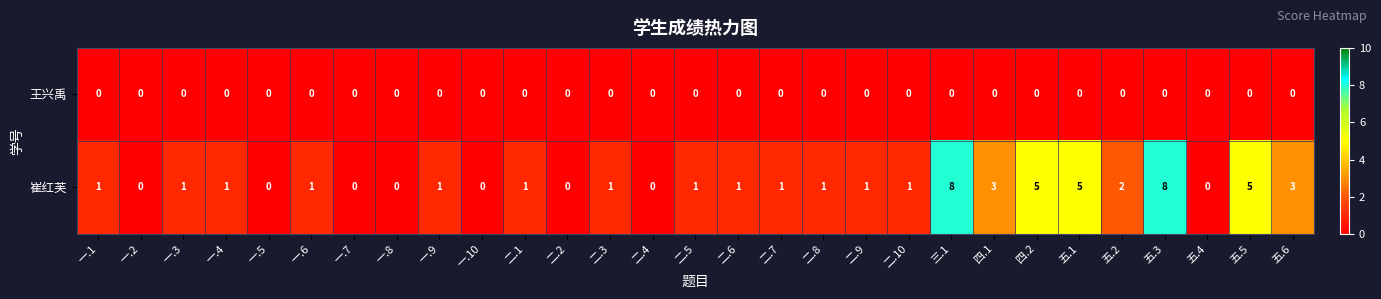

How many data points does each series have?

29